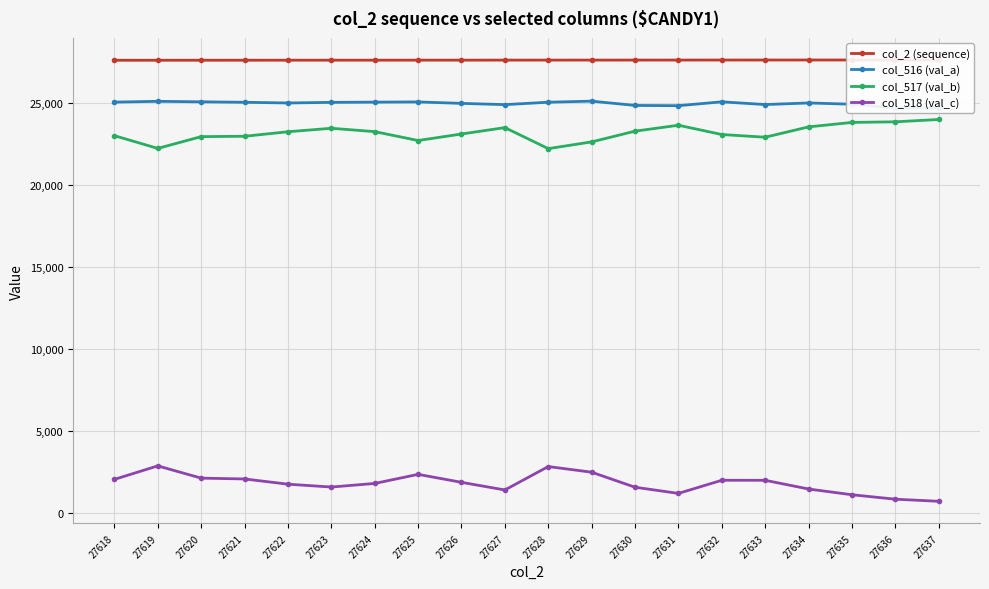

How many interior local valleys does the col_516 (val_a) series have?

5